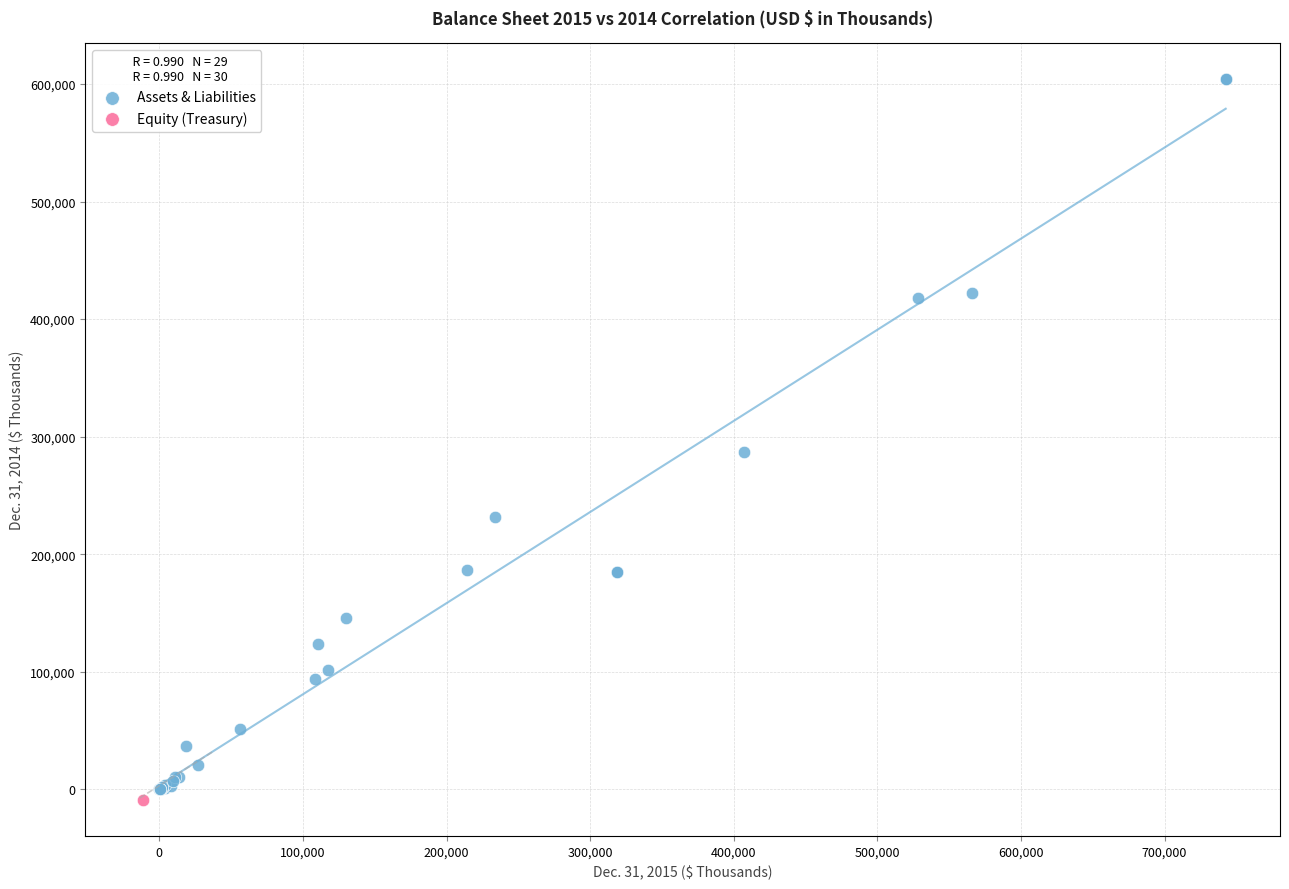

What are all the series names shown in the legend?

Assets & Liabilities, Equity (Treasury)